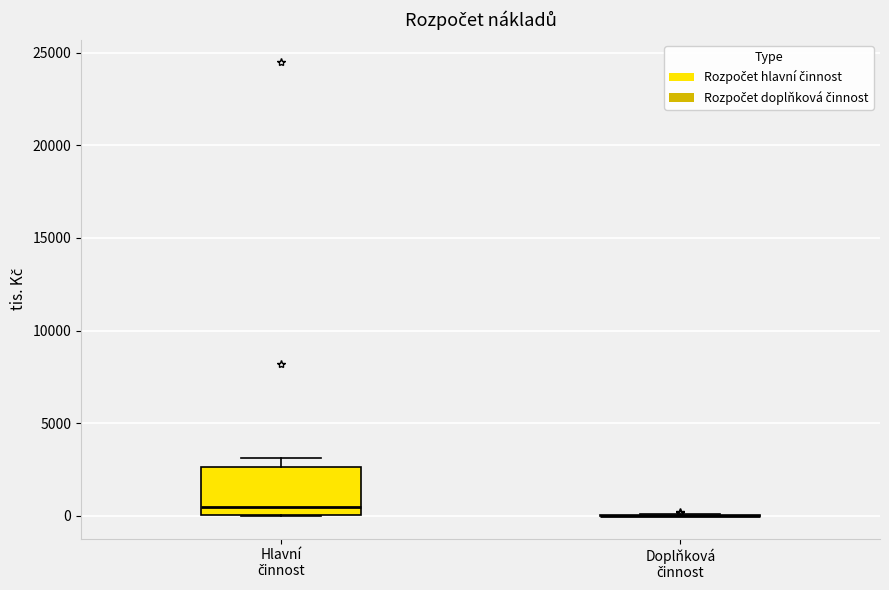

Reading left to right, read every box against the y-axis: the position of its median line, the range the box covers, and the ends of its whiskers. The values are not printed on the chart, so give them approximately, as read against the axis.

Hlavní činnost: median 500, box 0 to 2500, whiskers 0 to 3000
Doplňková činnost: box collapsed to a line at 0, whiskers 0 to 0